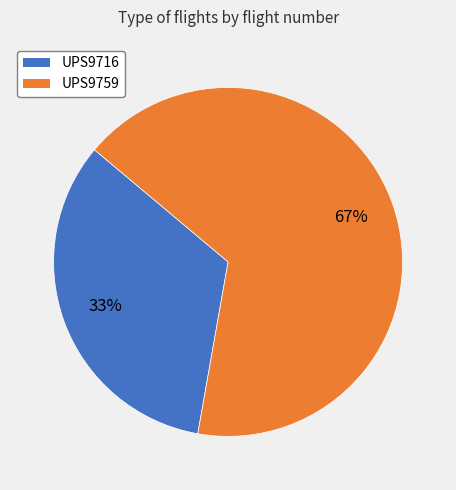

Which has a higher value, UPS9759 or UPS9716?

UPS9759